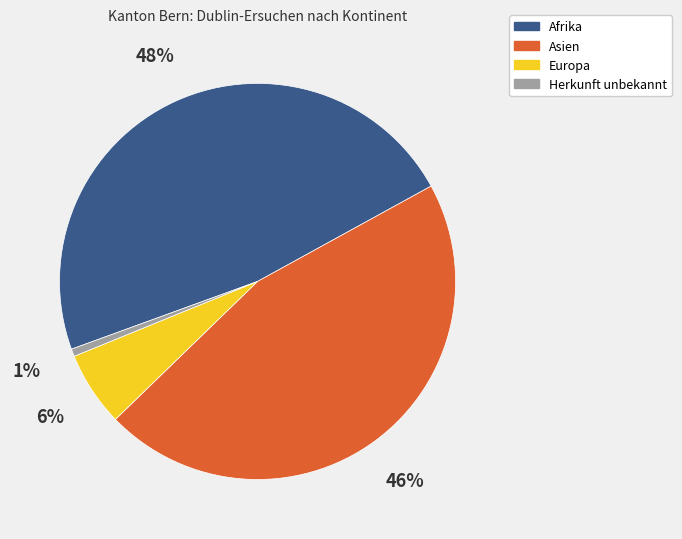

Does Afrika represent more than half of the total?

No